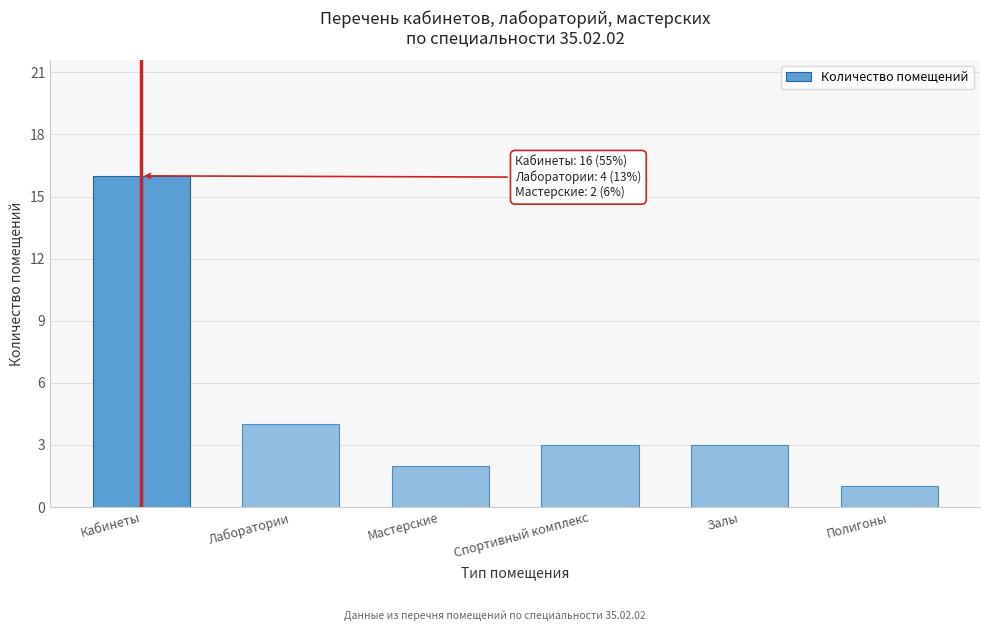

Reading right to left, transcribe all the data shown in this chart.

1	3	3	2	4	16